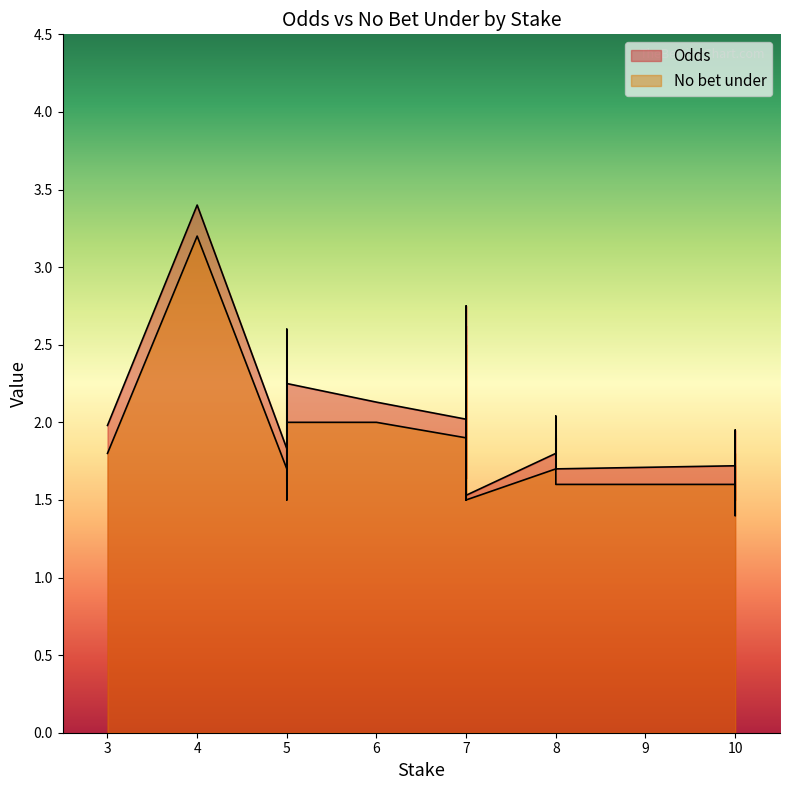

True or false: Odds and No bet under cross at least once.

False